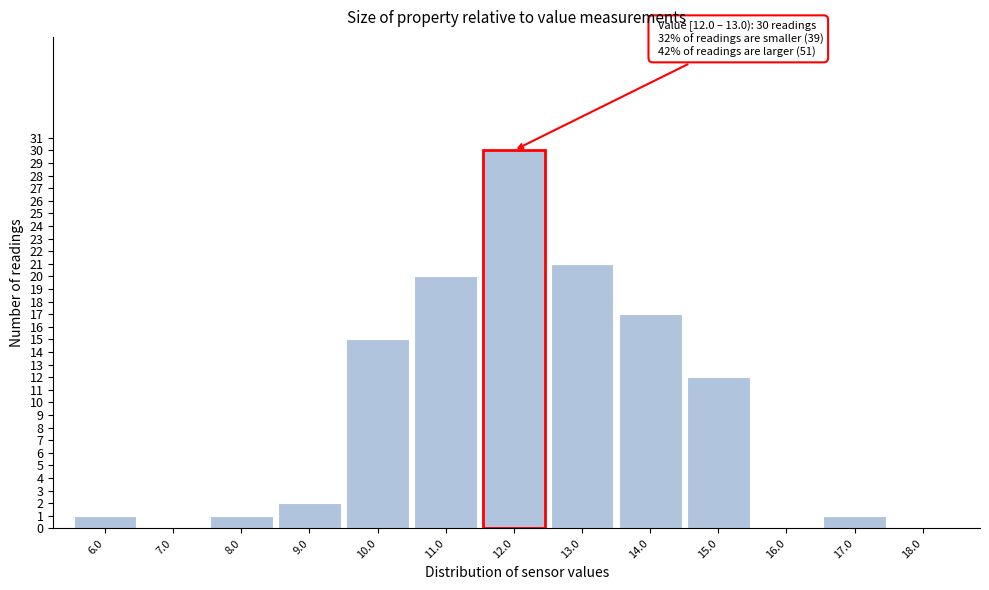

Reading left to right, list all the values displayed in this chart.

6.0=1	7.0=0	8.0=1	9.0=2	10.0=15	11.0=20	12.0=30	13.0=21	14.0=17	15.0=12	16.0=0	17.0=1	18.0=0